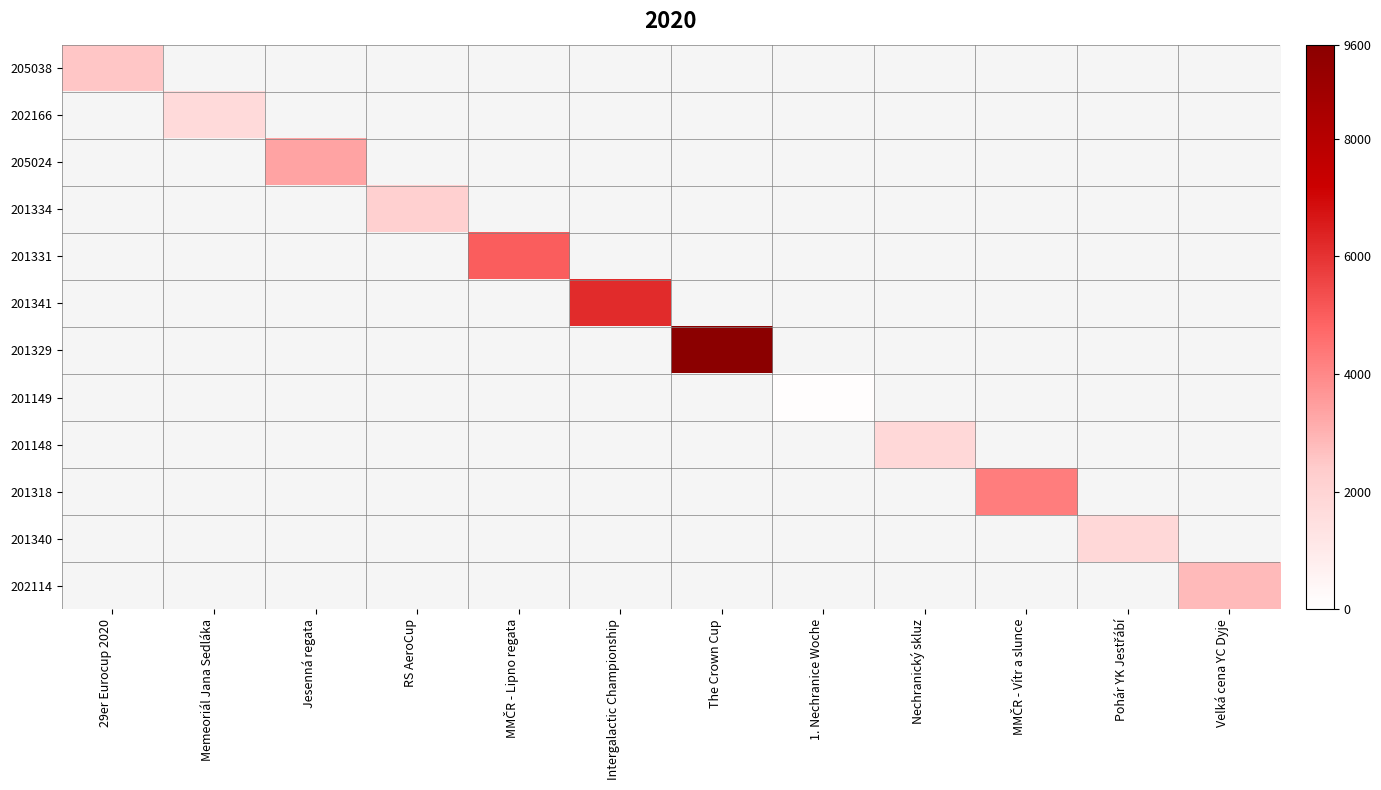

Between Pohár YK Jestřábí and Nechranický skluz, which is larger?

Nechranický skluz